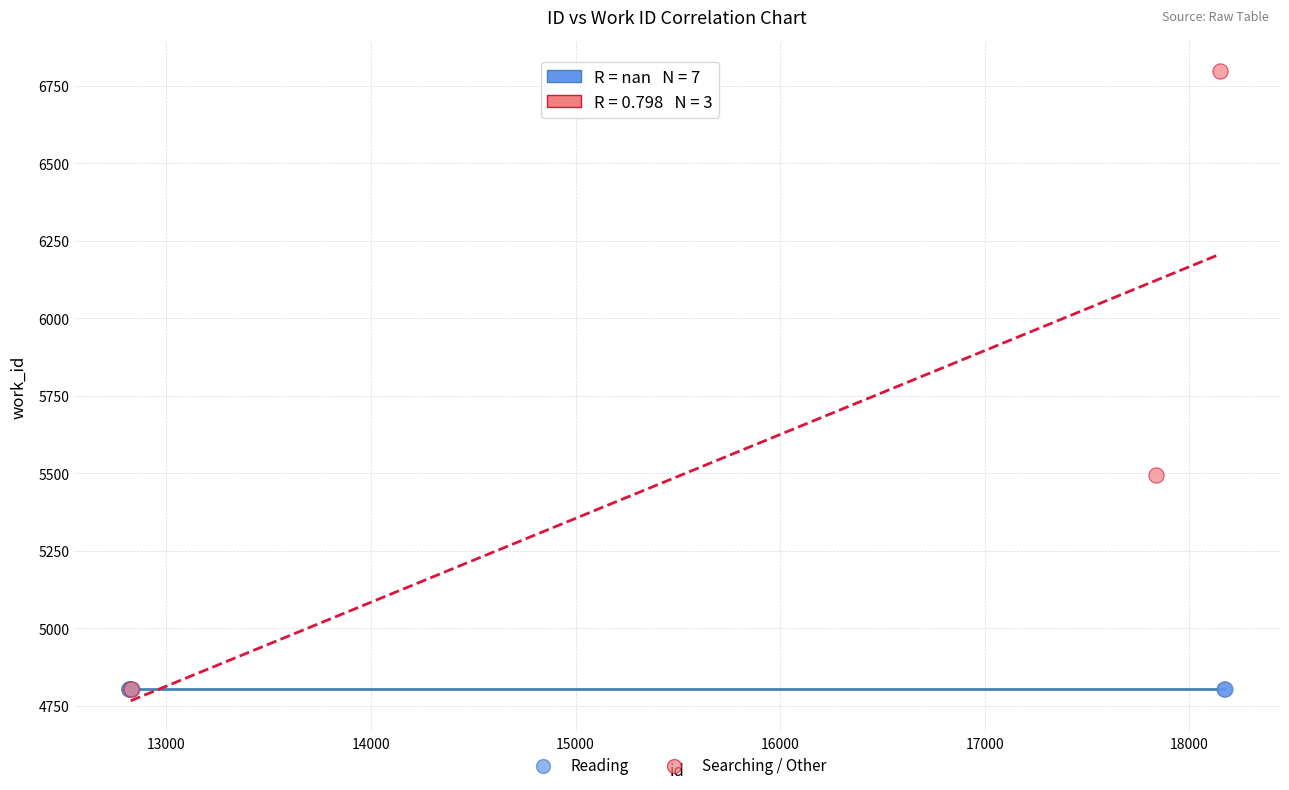

Which series reaches the maximum Y coordinate?

Searching / Other